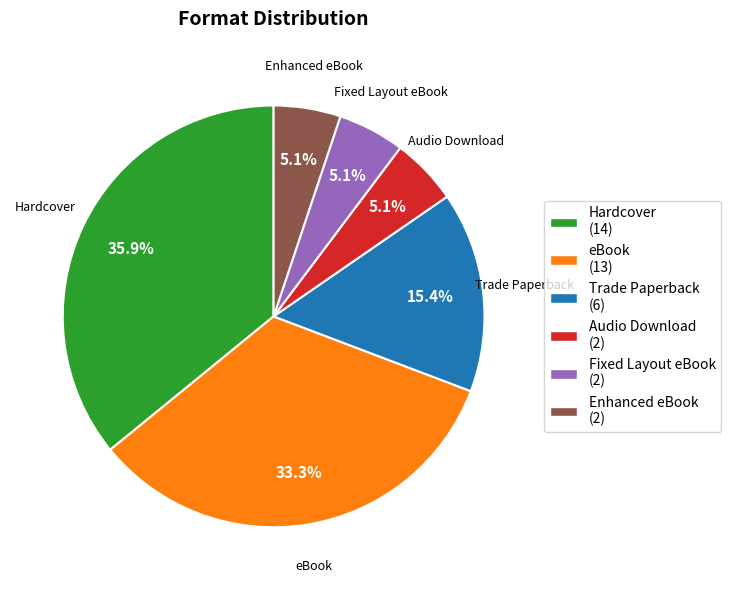

True or false: Enhanced eBook accounts for 1% of the total.

False